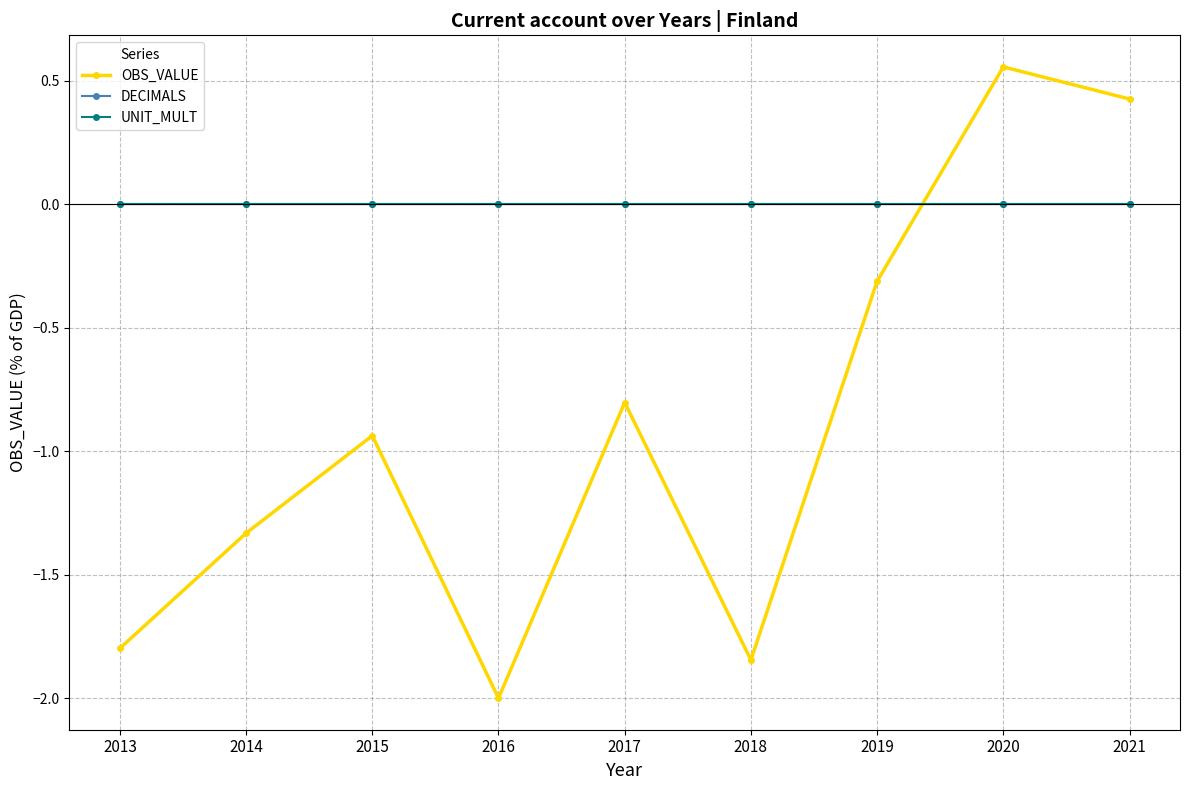

Reading right to left, list all the values displayed in this chart.

OBS_VALUE: 2021=0.4	2020=0.6	2019=-0.3	2018=-1.8	2017=-0.8	2016=-2.0	2015=-0.9	2014=-1.3	2013=-1.8
DECIMALS: 2021=0.0	2020=0.0	2019=0.0	2018=0.0	2017=0.0	2016=0.0	2015=0.0	2014=0.0	2013=0.0
UNIT_MULT: 2021=0.0	2020=0.0	2019=0.0	2018=0.0	2017=0.0	2016=0.0	2015=0.0	2014=0.0	2013=0.0